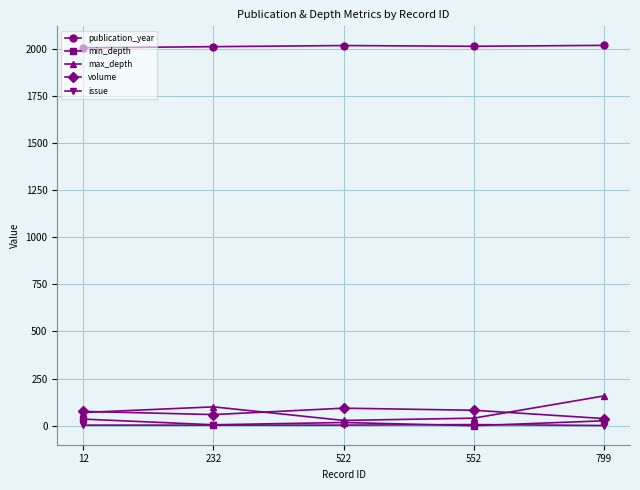

Which series has the largest total across all categories?

publication_year